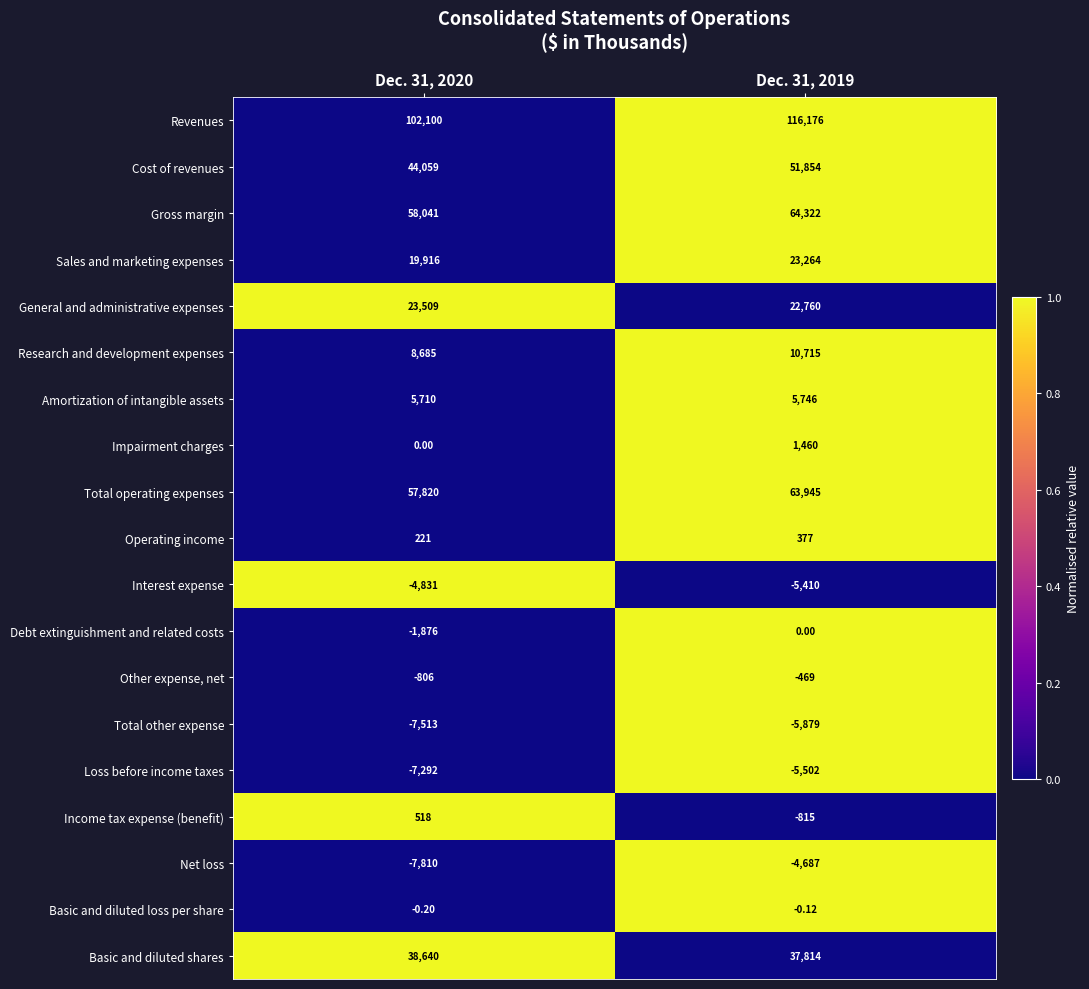

Rank the series by their maximum value, from lowest to highest.

Total other expense, Loss before income taxes, Interest expense, Net loss, Other expense, net, Basic and diluted loss per share, Debt extinguishment and related costs, Operating income, Income tax expense (benefit), Impairment charges, Amortization of intangible assets, Research and development expenses, Sales and marketing expenses, General and administrative expenses, Basic and diluted shares, Cost of revenues, Total operating expenses, Gross margin, Revenues